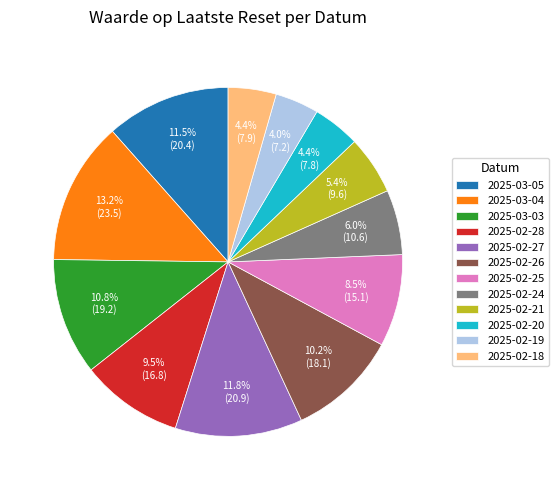

Does any single category account for the majority?

No